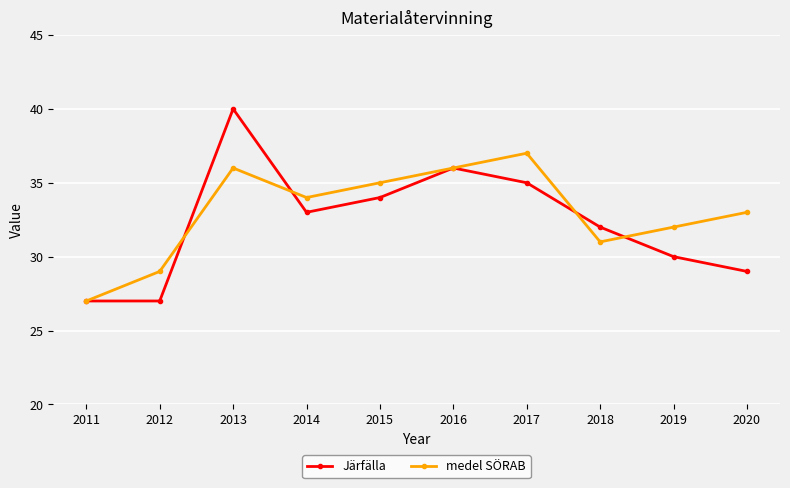

How many data points in Järfälla are less than 33?

5